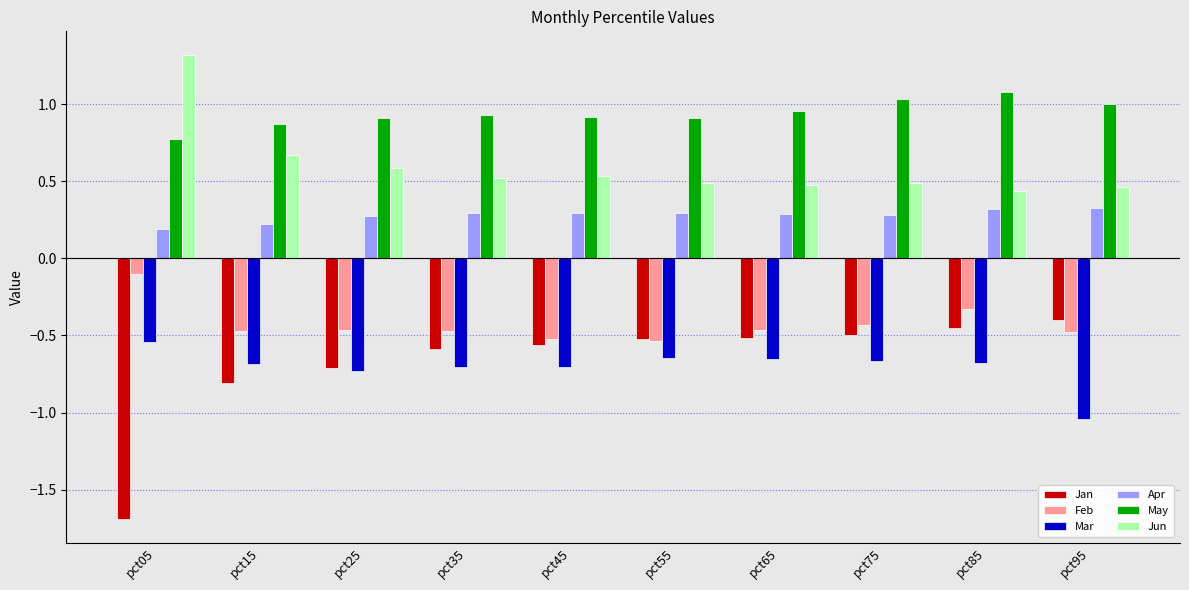

Which series has the largest range (max minus min)?

Jan